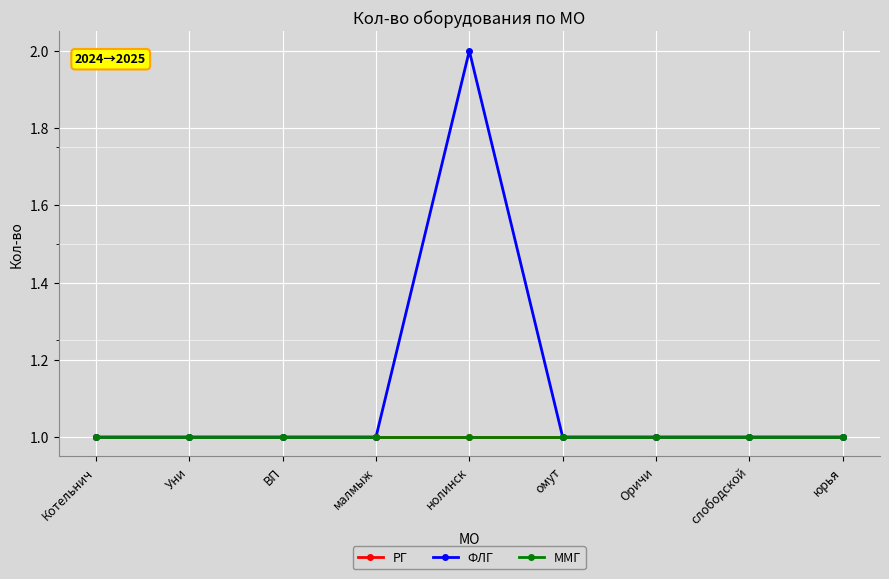

What is the label of the 7th point from the left?

Оричи